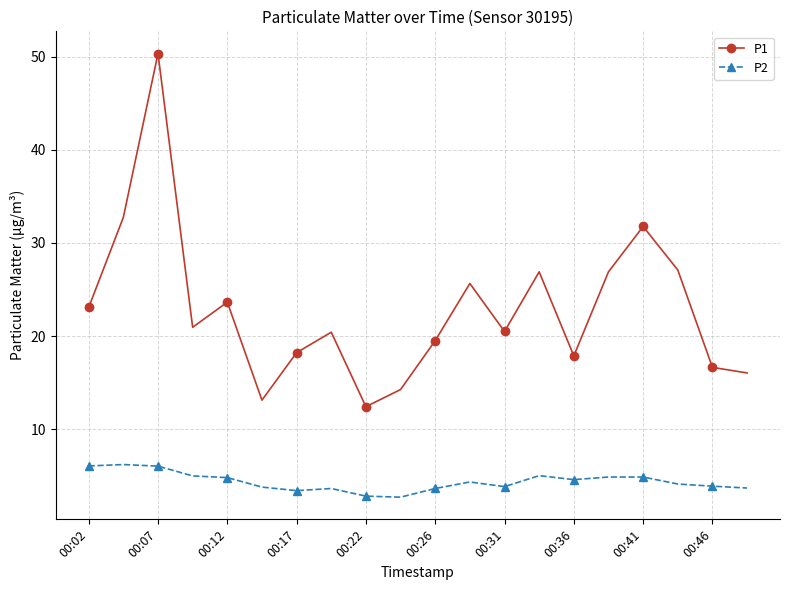

Which series has the largest range (max minus min)?

P1